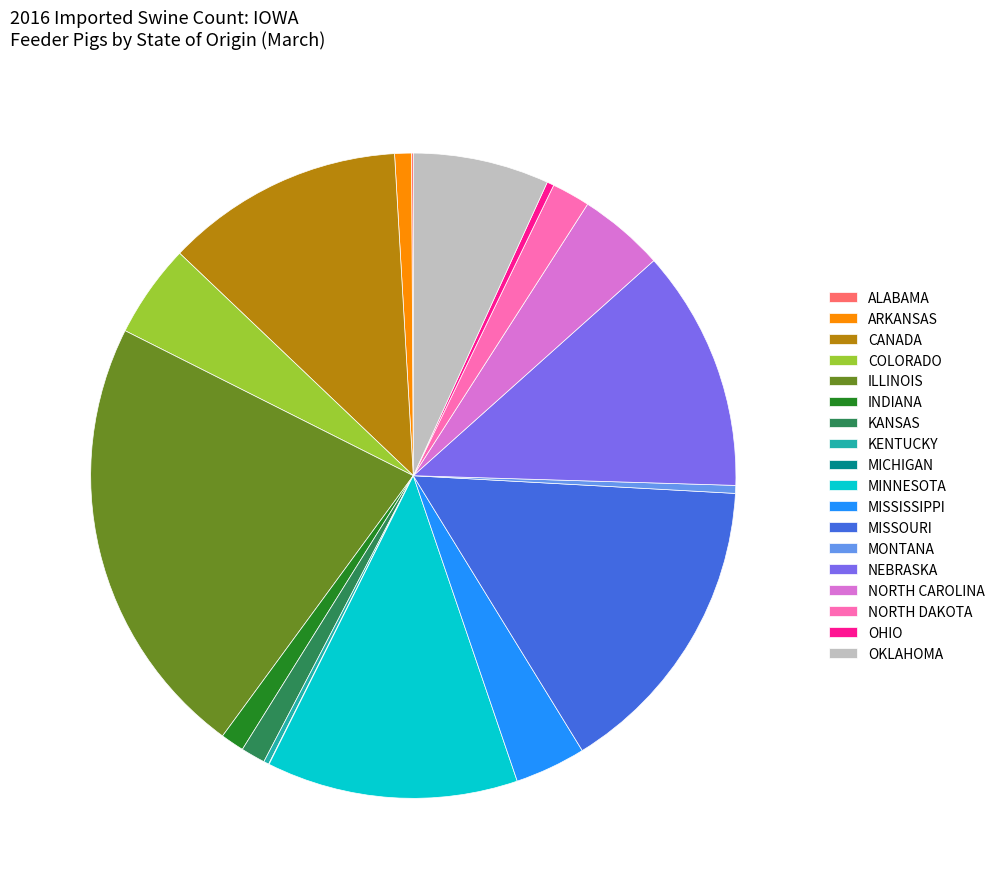

What is the ratio of the value at NORTH DAKOTA to the value at MINNESOTA?

0.2